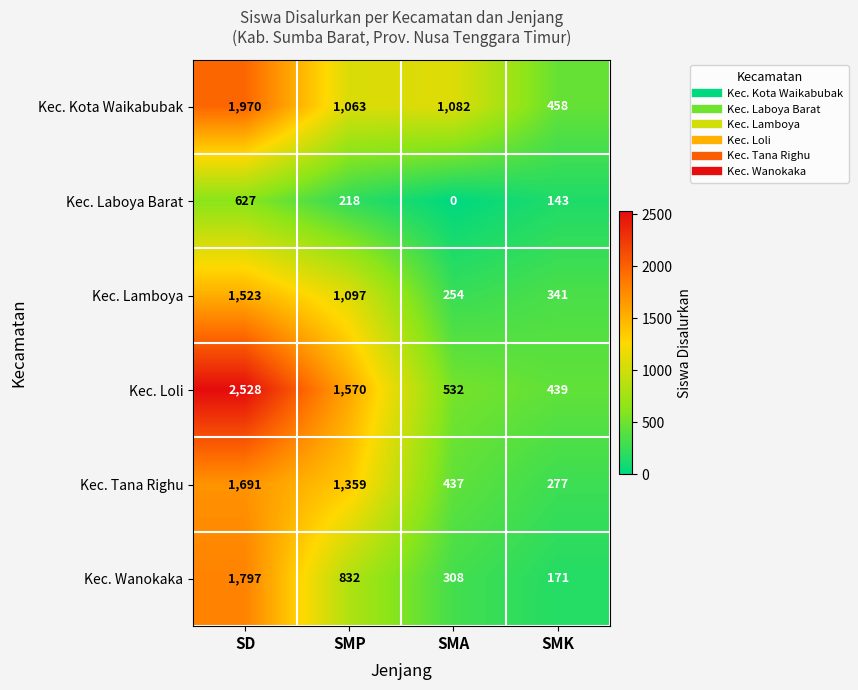

Reading left to right, list all the values displayed in this chart.

Kec. Kota Waikabubak: 1970	1063	1082	458
Kec. Laboya Barat: 627	218	0	143
Kec. Lamboya: 1523	1097	254	341
Kec. Loli: 2528	1570	532	439
Kec. Tana Righu: 1691	1359	437	277
Kec. Wanokaka: 1797	832	308	171